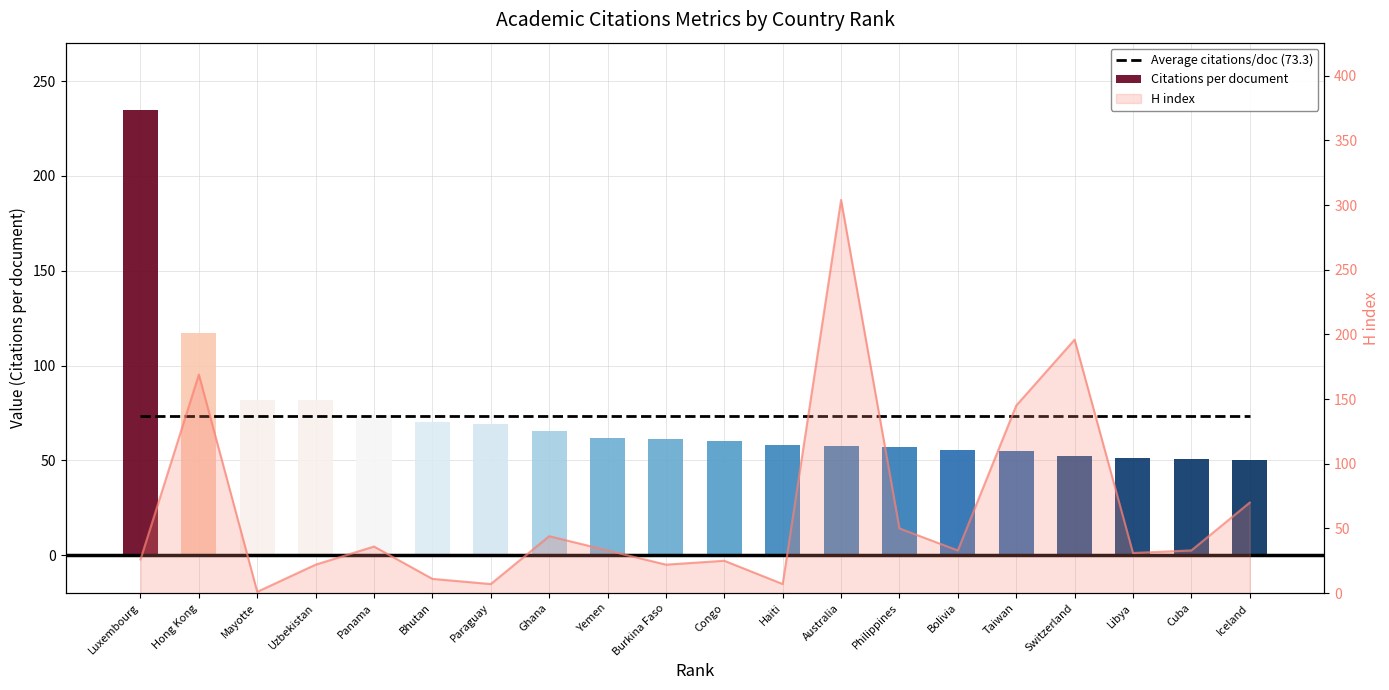

What is the maximum value for Citations per document?

235.0